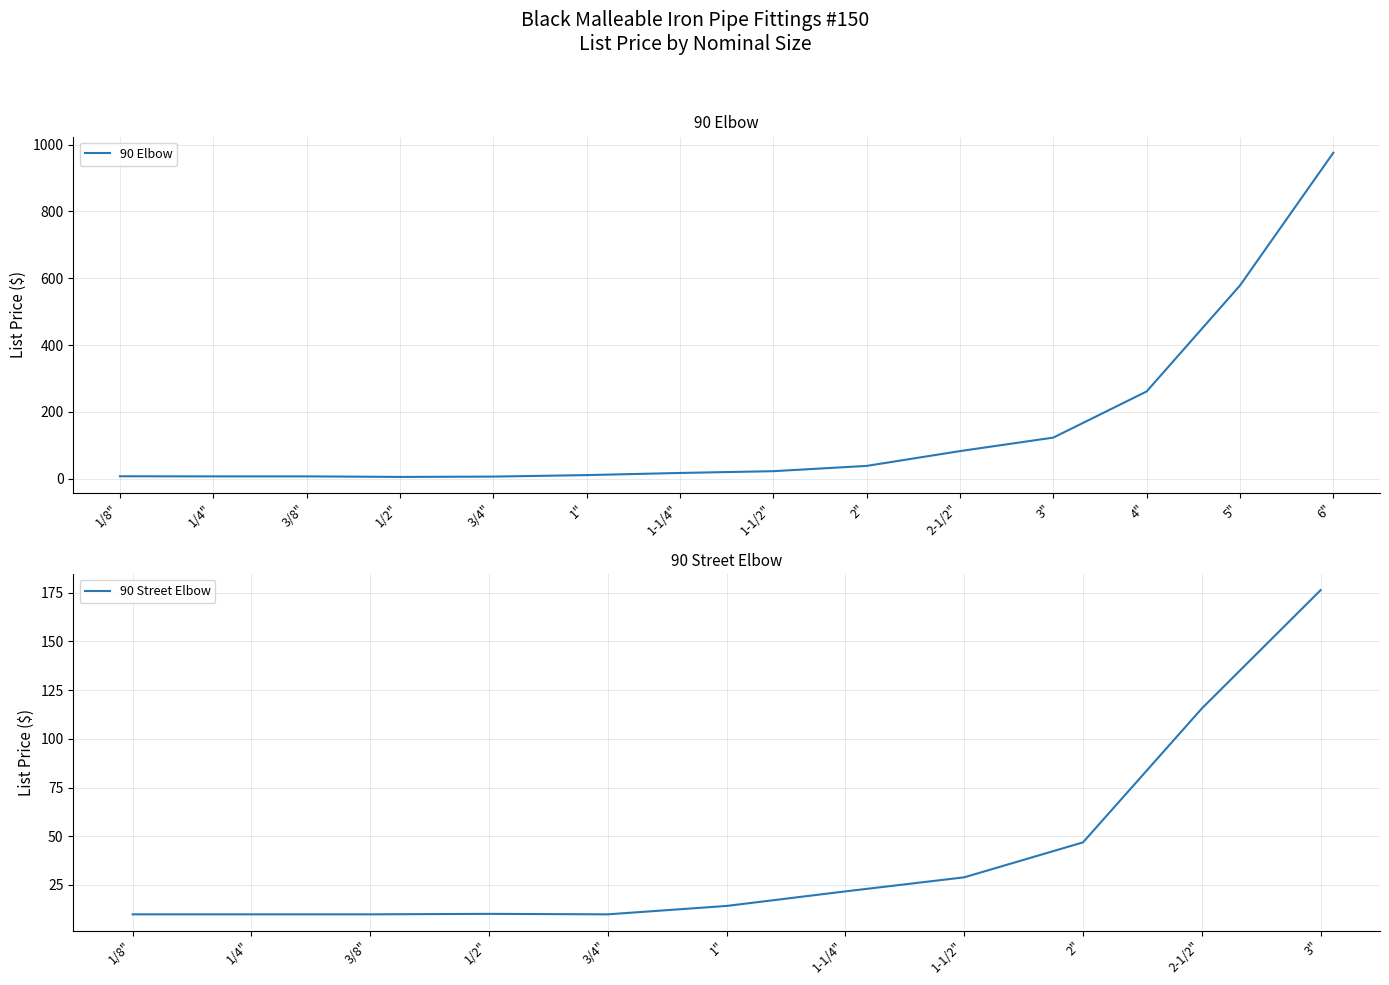

The value of 90 Elbow at 2-1/2" is 82.2. True or false?

True